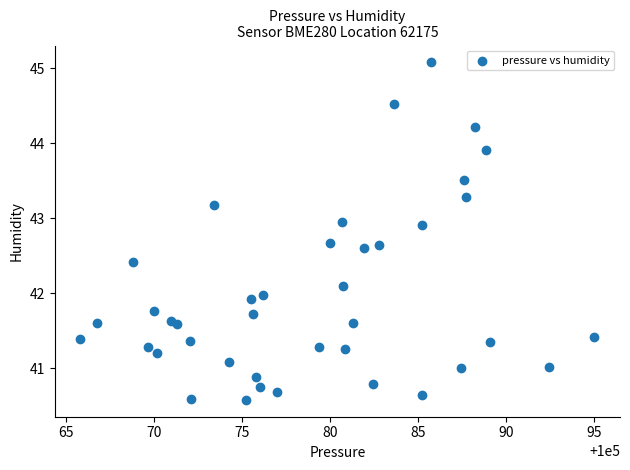

What is the range of X values (max minus min)?

29.2